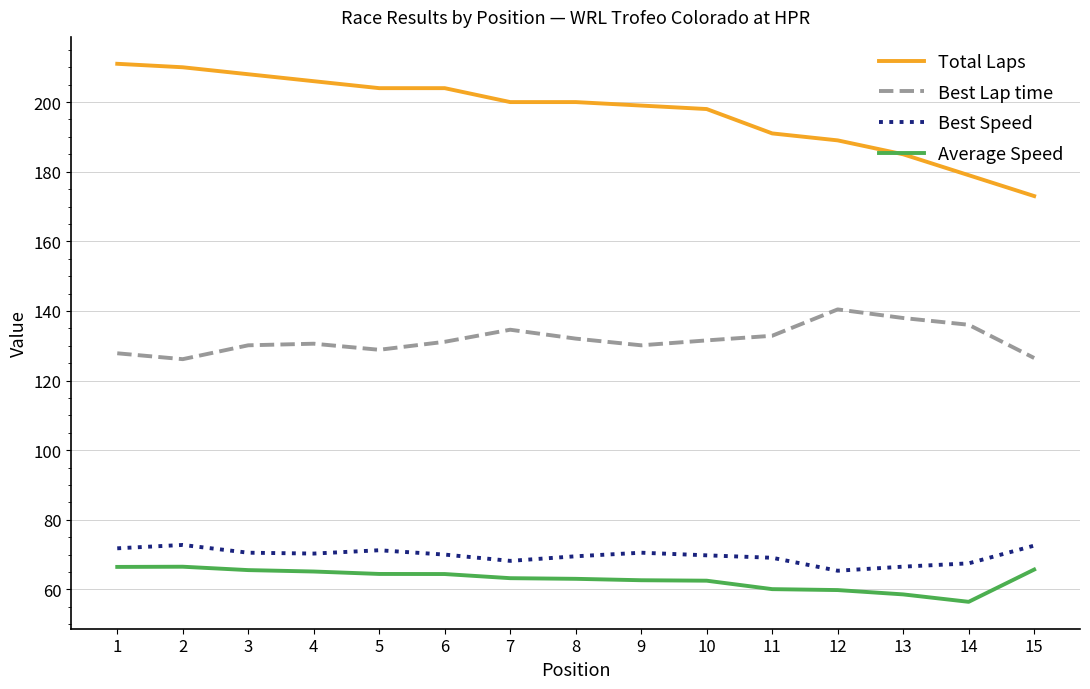

What is the difference between the Total Laps values at 6 and 4?

2.0